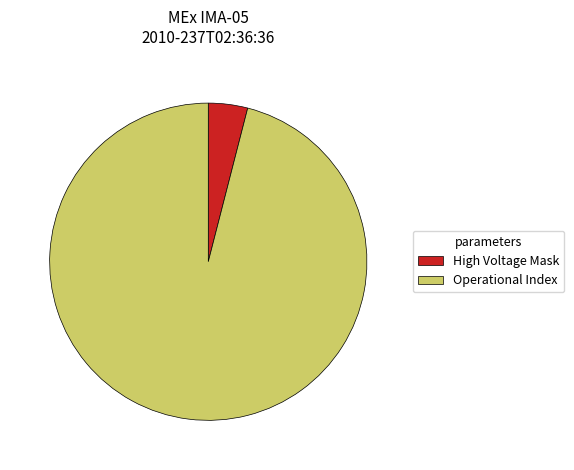

Rank the categories by value from highest to lowest.

Operational Index, High Voltage Mask